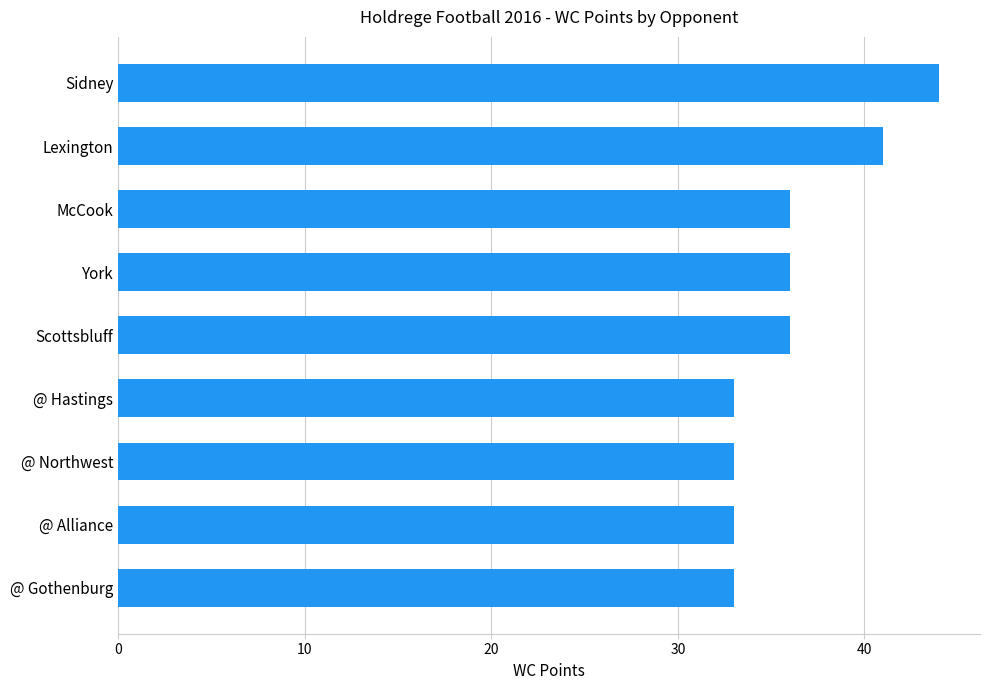

What is the greatest value displayed?

44